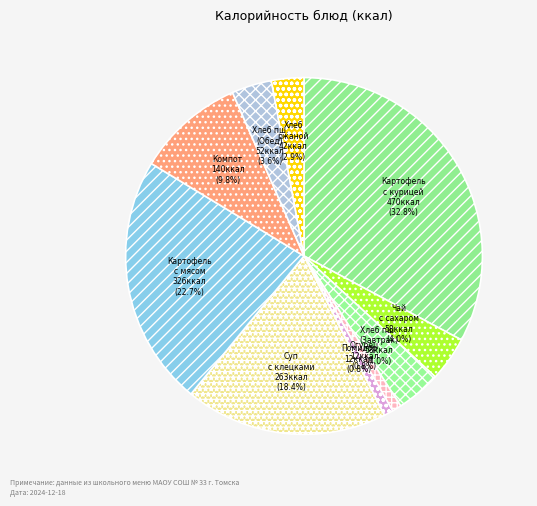

Which category has the biggest portion of the pie?

Картофель с курицей